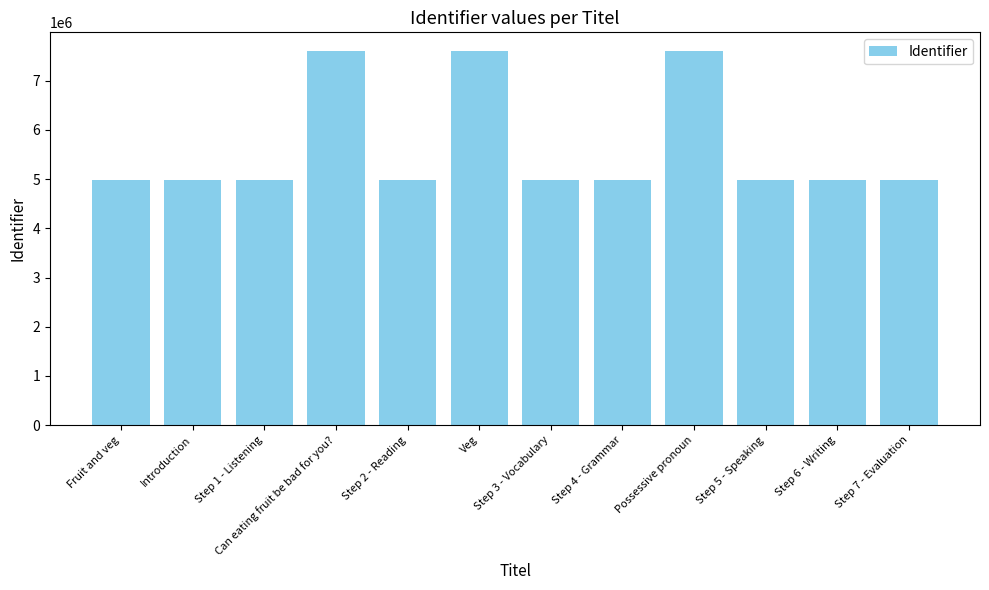

What is the label of the 11th bar from the left?

Step 6 - Writing